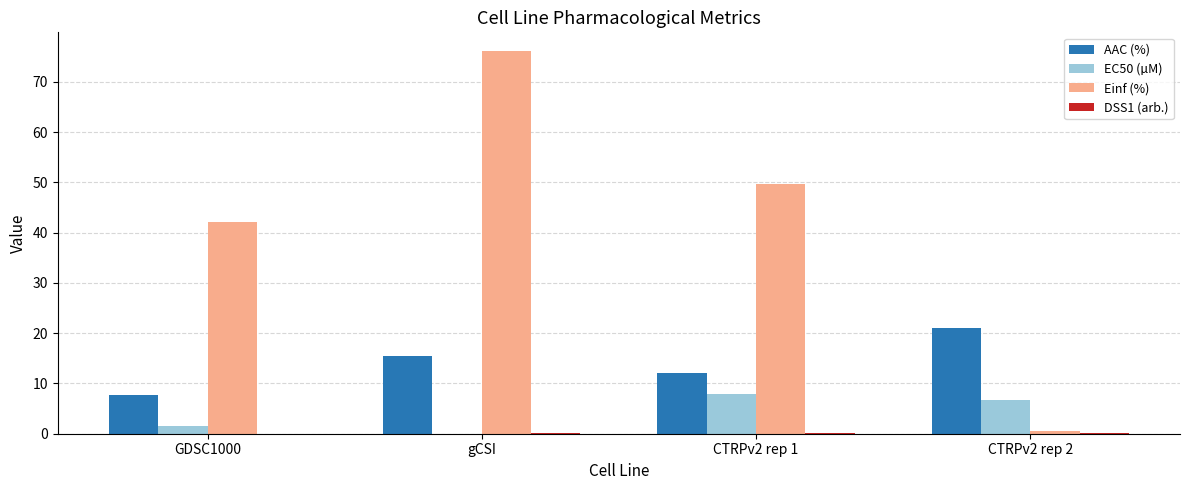

The AAC (%) series shows 5.8 at CTRPv2 rep 2. True or false?

False